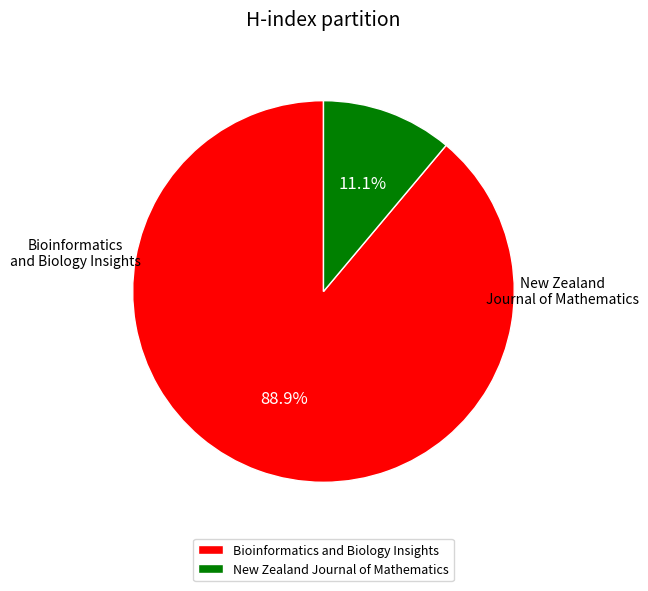

What is the majority slice?

Bioinformatics and Biology Insights